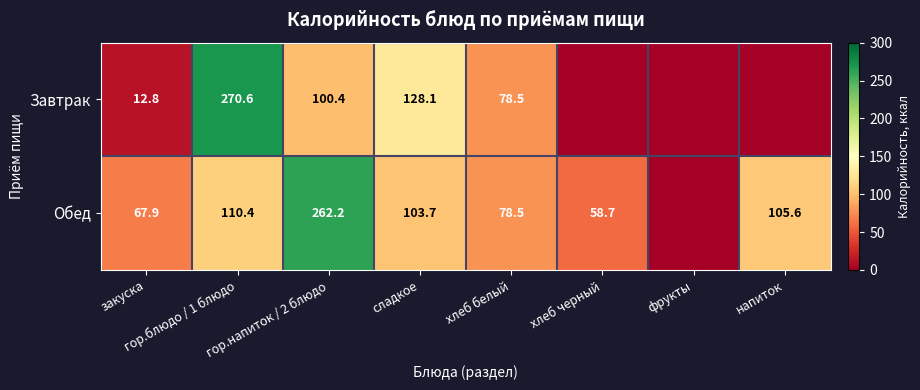

Is the value of Завтрак at сладкое greater than the value of Обед at гор.блюдо / 1 блюдо?

Yes